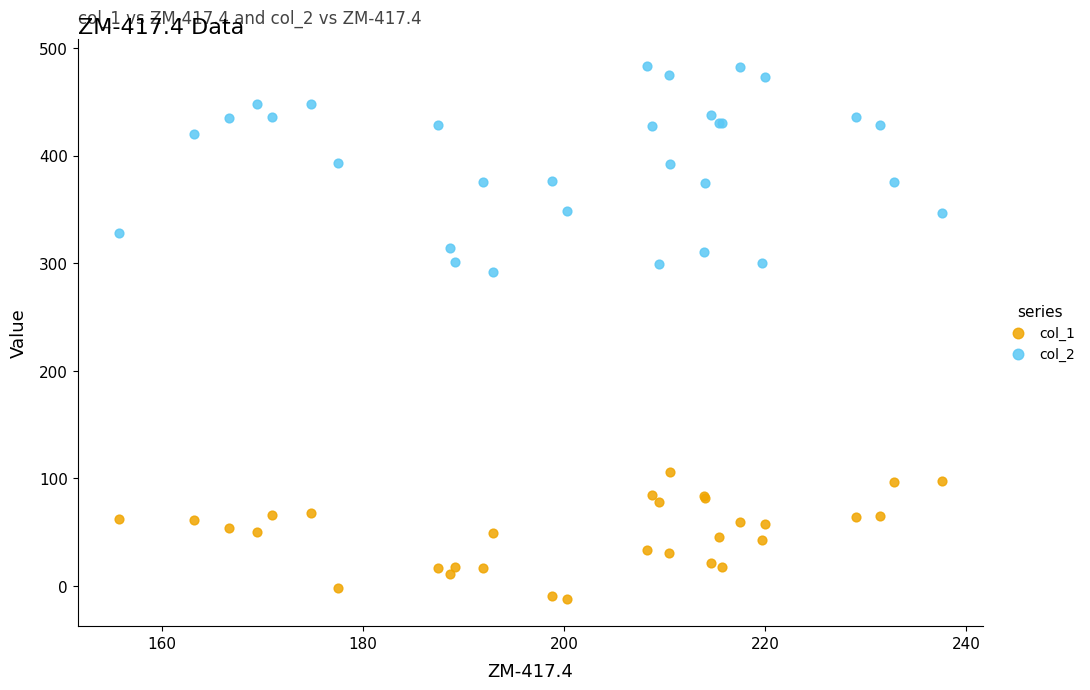

Which series contains the lowest Y value?

col_1